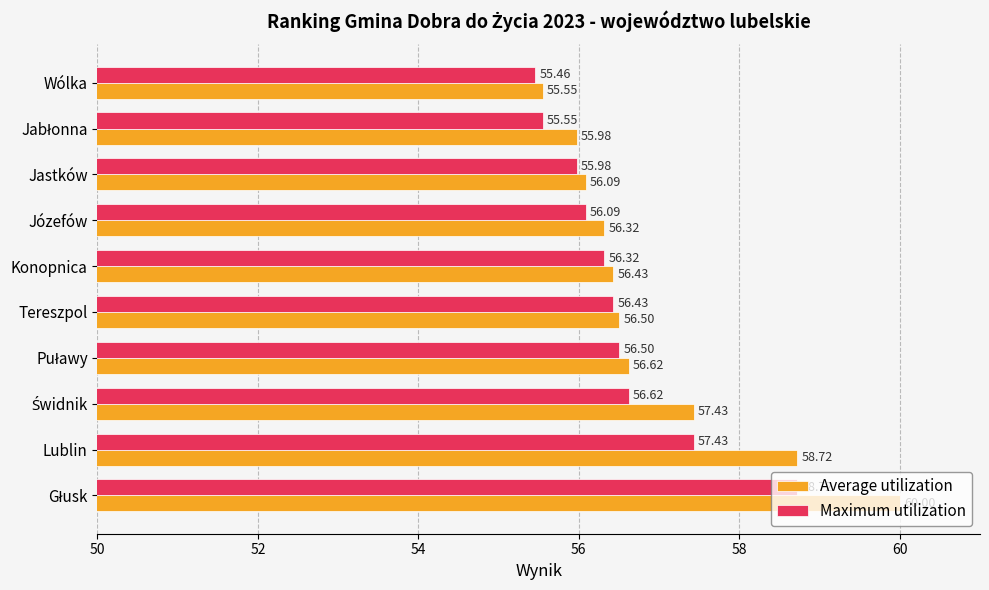

Which series changed the most between Józefów and Wólka?

Average utilization